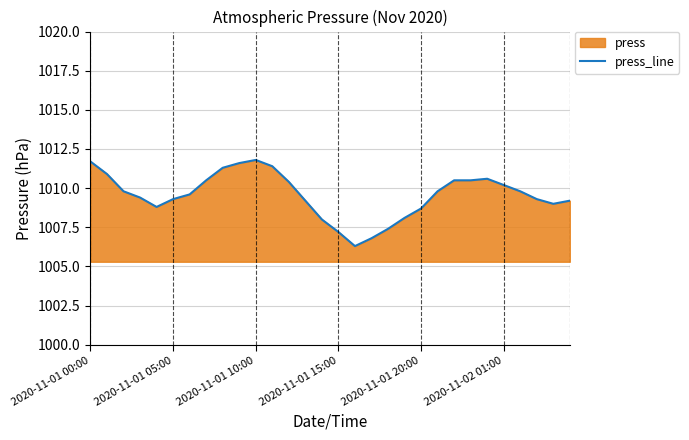

How many points are lower than both their immediate neighbors (excluding endpoints)?

3